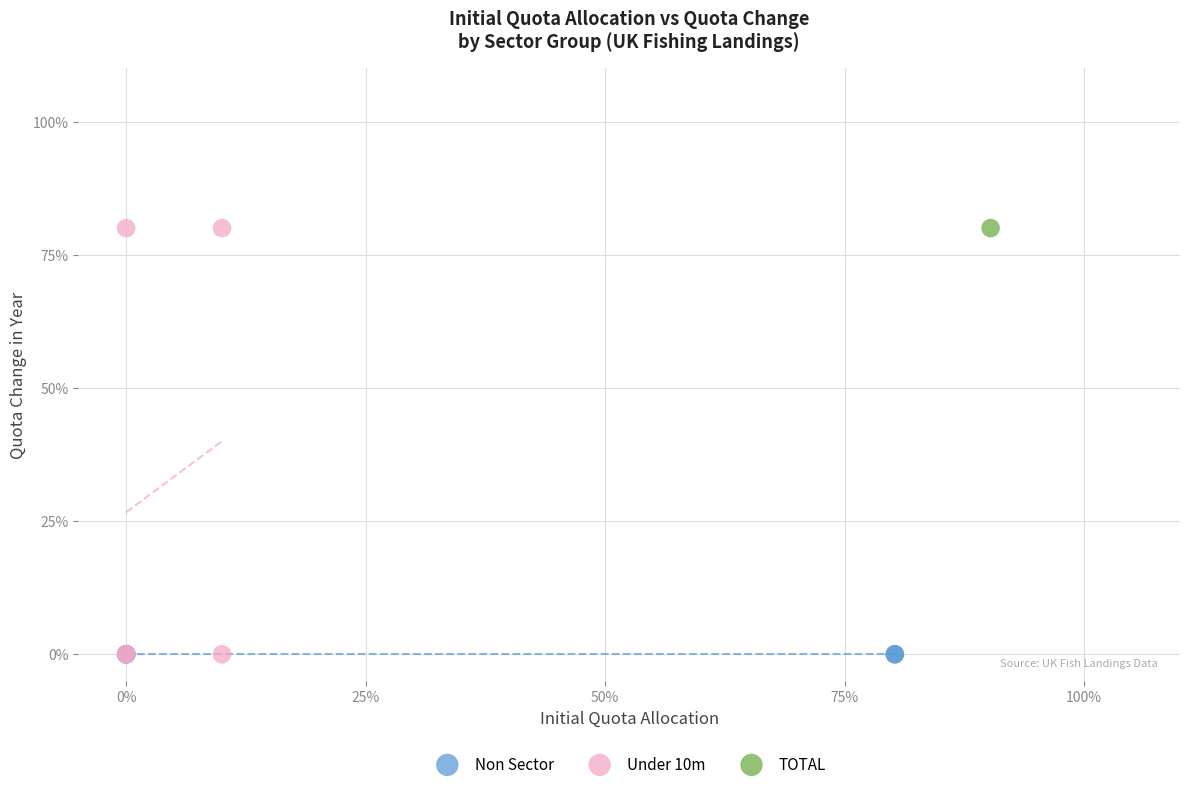

What are all the series names shown in the legend?

Non Sector, Under 10m, TOTAL